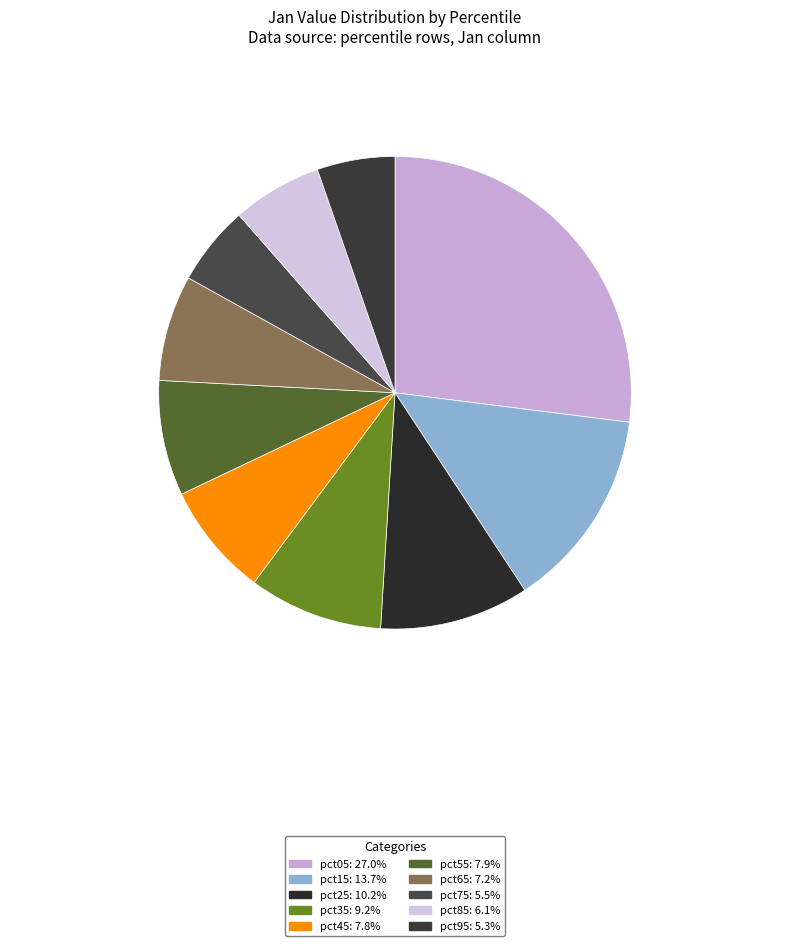

True or false: pct35 accounts for 1% of the total.

False